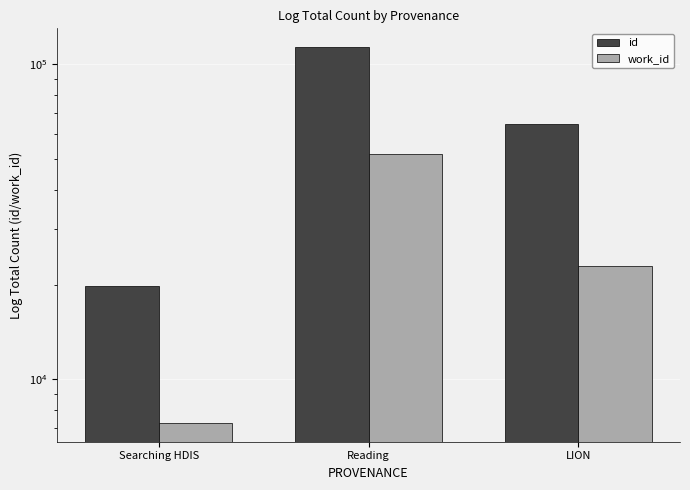

What is the minimum value shown in the chart?

7271